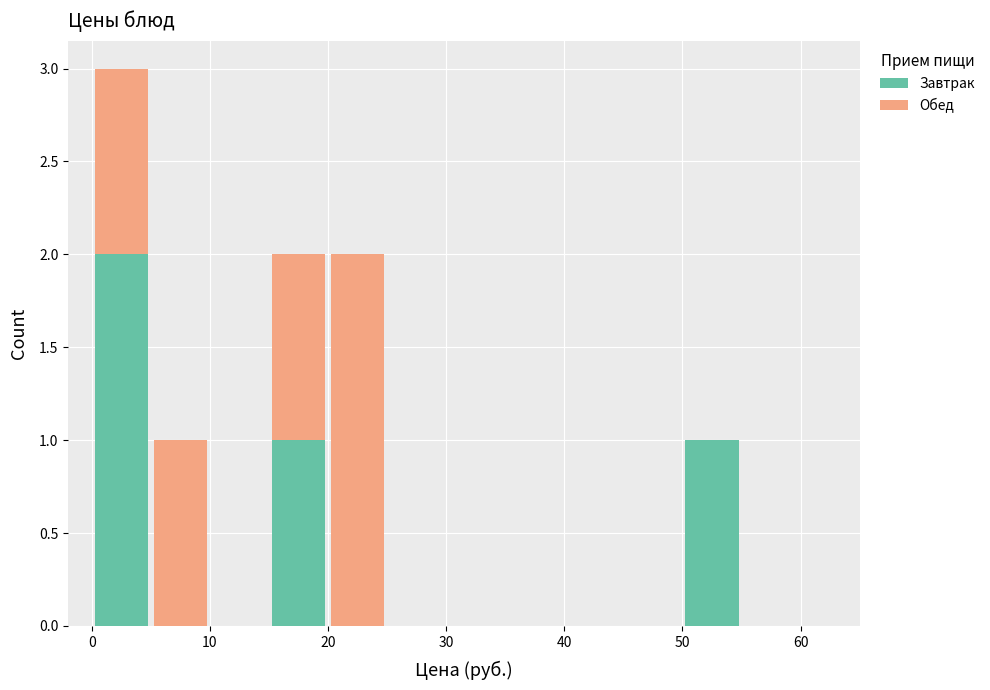

Reading left to right, transcribe this chart: for each stacked bar, give the range it covers on the x-axis and its total height. The values are not printed on the chart, so give them approximately, as read against the axis.

0 to 5: 3
5 to 10: 1
10 to 15: 0
15 to 20: 2
20 to 25: 2
25 to 30: 0
30 to 35: 0
35 to 40: 0
40 to 45: 0
45 to 50: 0
50 to 55: 1
55 to 60: 0